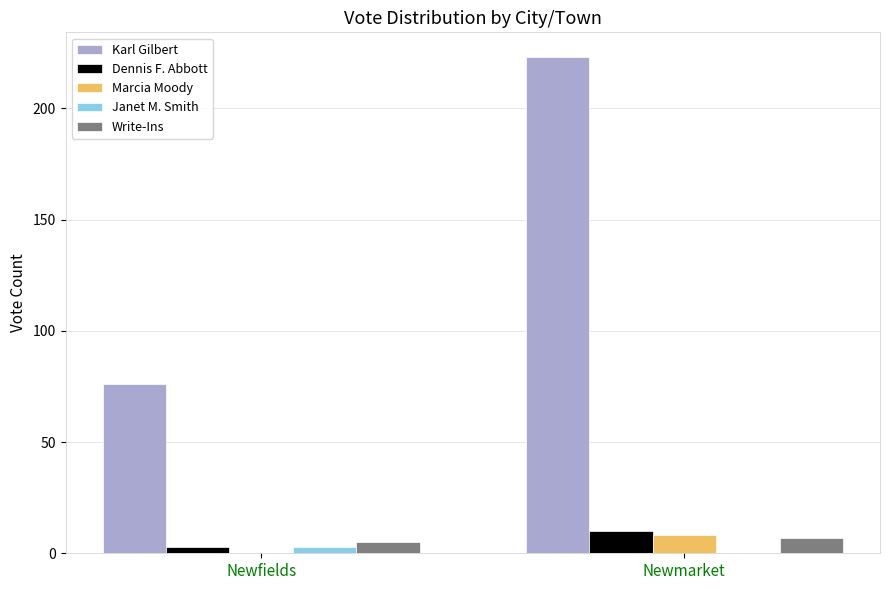

Reading right to left, list all the values displayed in this chart.

Karl Gilbert: Newmarket=223	Newfields=76
Dennis F. Abbott: Newmarket=10	Newfields=3
Marcia Moody: Newmarket=8	Newfields=0
Janet M. Smith: Newmarket=0	Newfields=3
Write-Ins: Newmarket=7	Newfields=5